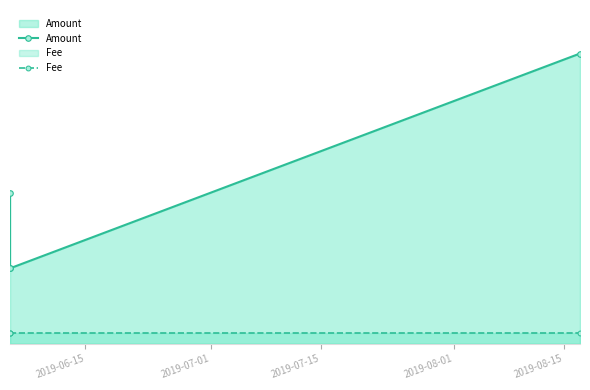

What is the greatest value displayed?

0.2